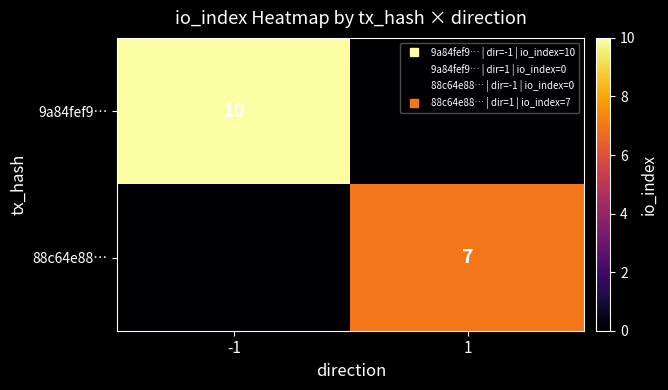

What is the average value of the 88c64e88… series?

4